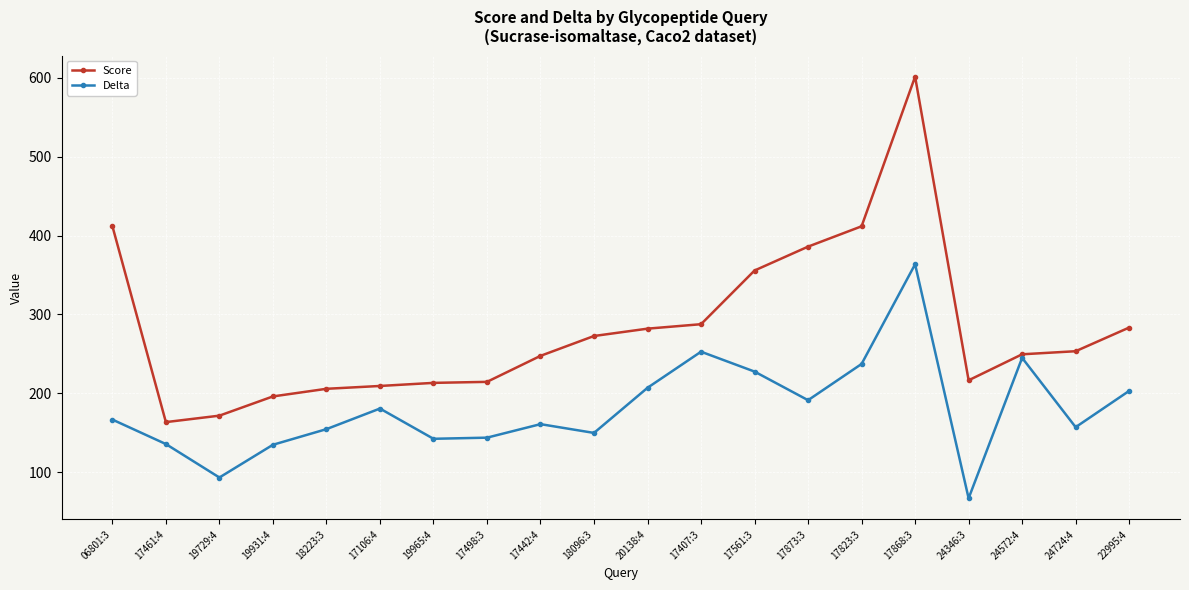

In Delta, how many points are lower than both neighbors (excluding endpoints)?

6